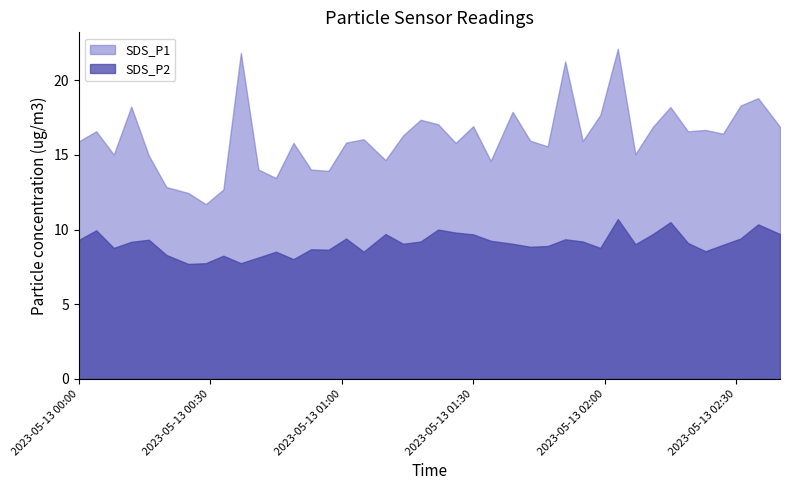

Reading left to right, what are all the values shown in this chart?

SDS_P1: 15.9	16.6	15.0	18.2	14.9	12.8	12.4	11.7	12.7	21.8	14.0	13.4	15.8	14.0	13.9	15.8	16.1	14.7	16.3	17.4	17.1	15.8	16.9	14.6	17.9	15.9	15.6	21.2	15.9	17.7	22.1	15.1	16.9	18.2	16.6	16.7	16.4	18.3	18.8	16.9
SDS_P2: 9.3	9.9	8.8	9.2	9.3	8.3	7.7	7.8	8.2	7.8	8.1	8.5	8.0	8.7	8.7	9.4	8.5	9.7	9.1	9.2	10.0	9.8	9.7	9.2	9.1	8.8	8.9	9.3	9.2	8.8	10.7	9.0	9.7	10.5	9.1	8.6	9.0	9.4	10.3	9.7